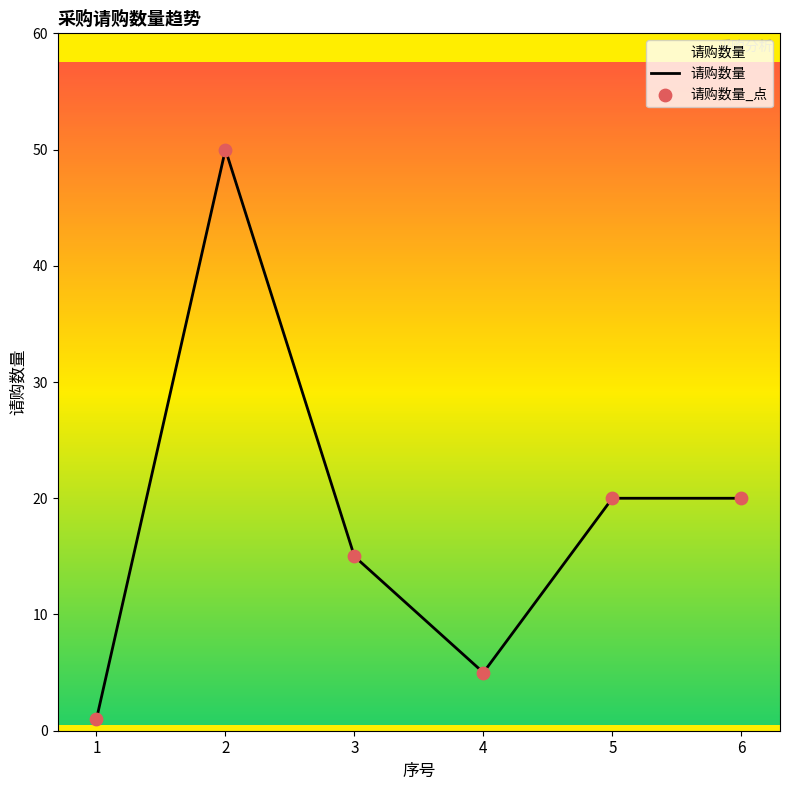

What is the greatest value displayed?

50